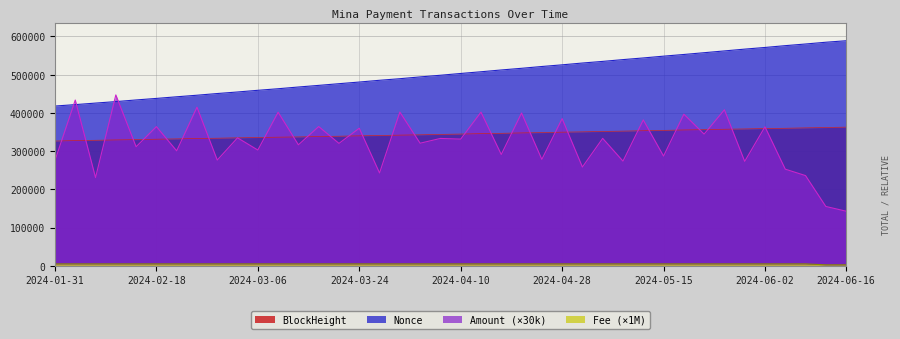

What is the label of the 22nd point from the left?

2024-04-14